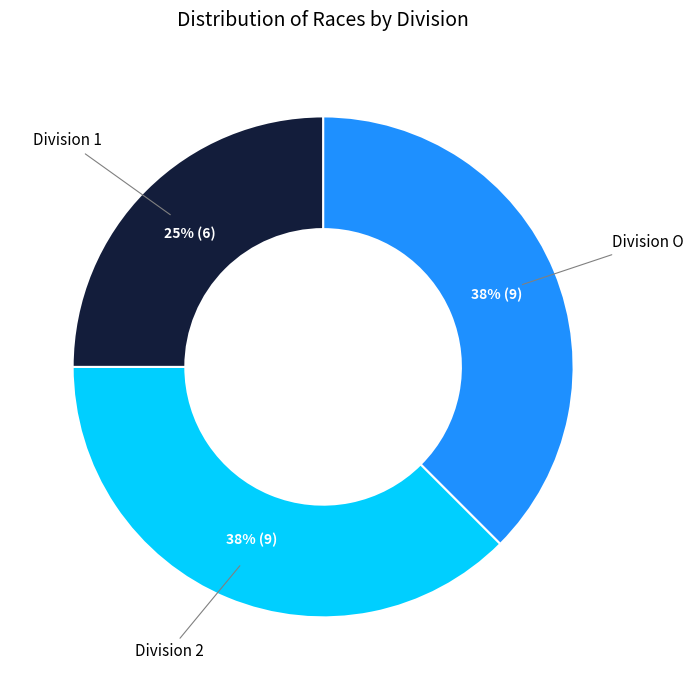

To the nearest percent, what is the average slice percentage?

33%